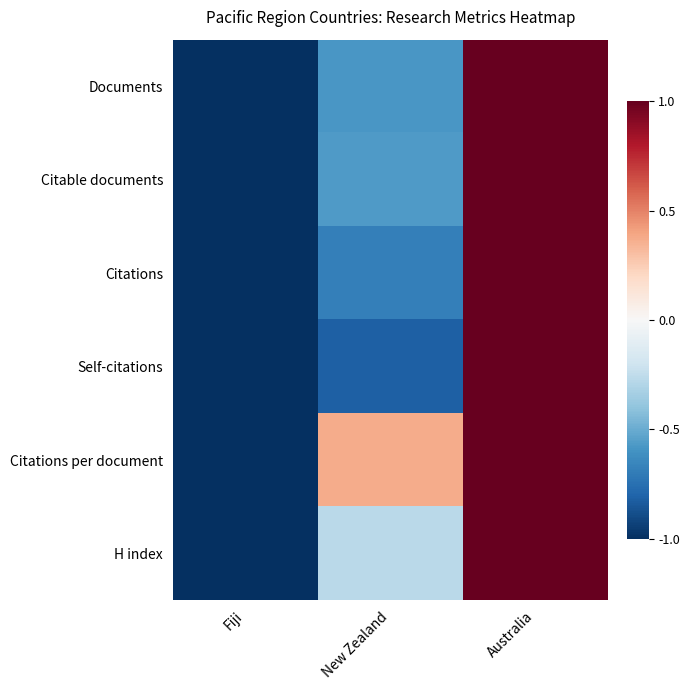

What is the difference between the highest and lowest values at New Zealand?

1.2